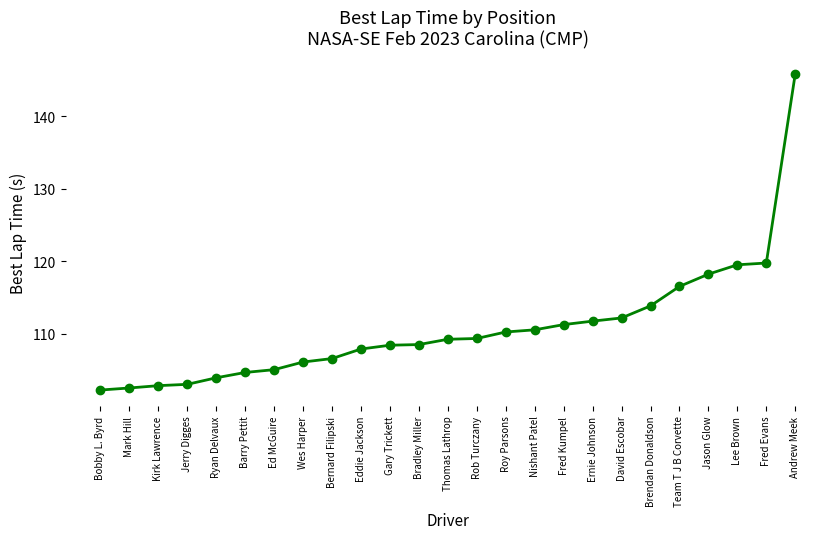

What is the sum of all values?

2770.7